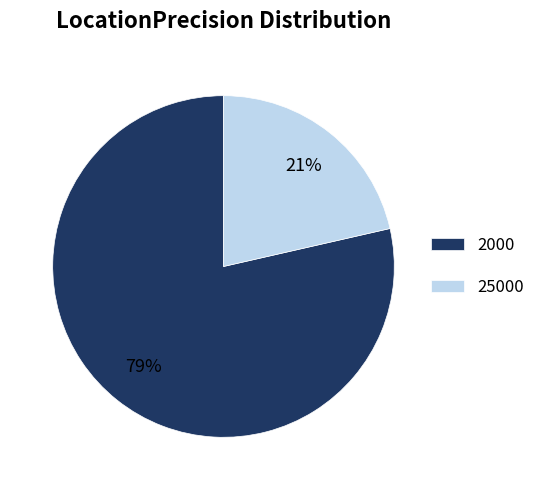

To the nearest percent, what portion does 2000 represent?

79%